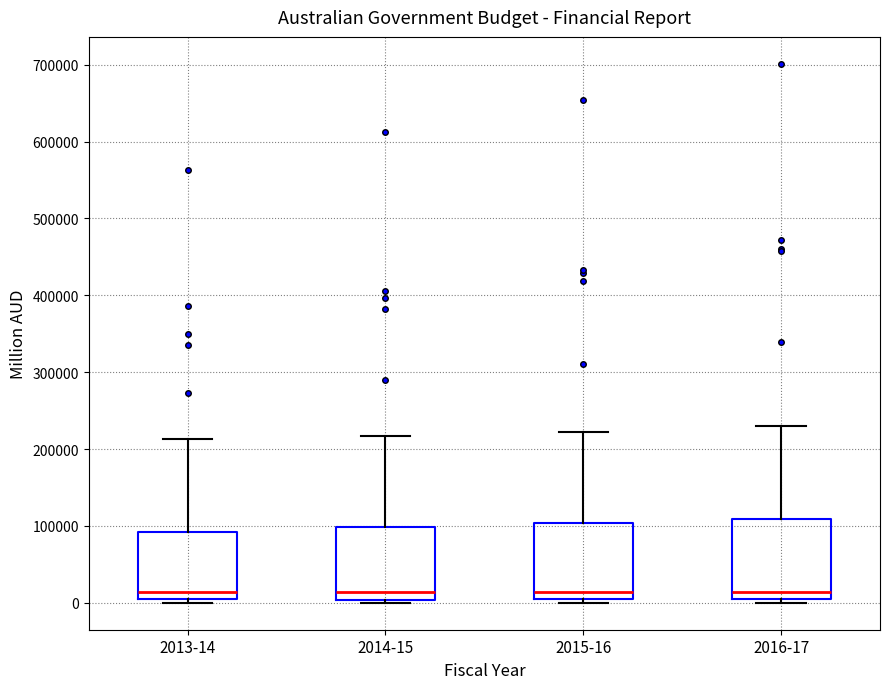

Reading left to right, transcribe this box plot: for each box, give where its median line is, the range the box spans, and where its two whiskers end, as read against the y-axis. The values are not printed on the chart, so give them approximately, as read against the axis.

2013-14: median 10000, box 0 to 90000, whiskers 0 (just below the box's lower edge) to 210000
2014-15: median 10000, box 0 to 100000, whiskers 0 (just below the box's lower edge) to 220000
2015-16: median 10000, box 0 to 100000, whiskers 0 (just below the box's lower edge) to 220000
2016-17: median 10000, box 0 to 110000, whiskers 0 (just below the box's lower edge) to 230000